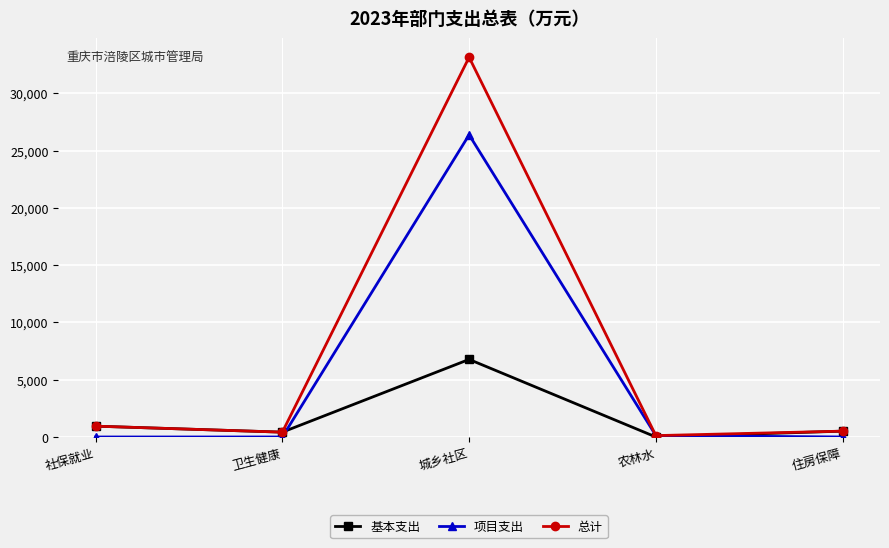

Which series has the largest range (max minus min)?

总计